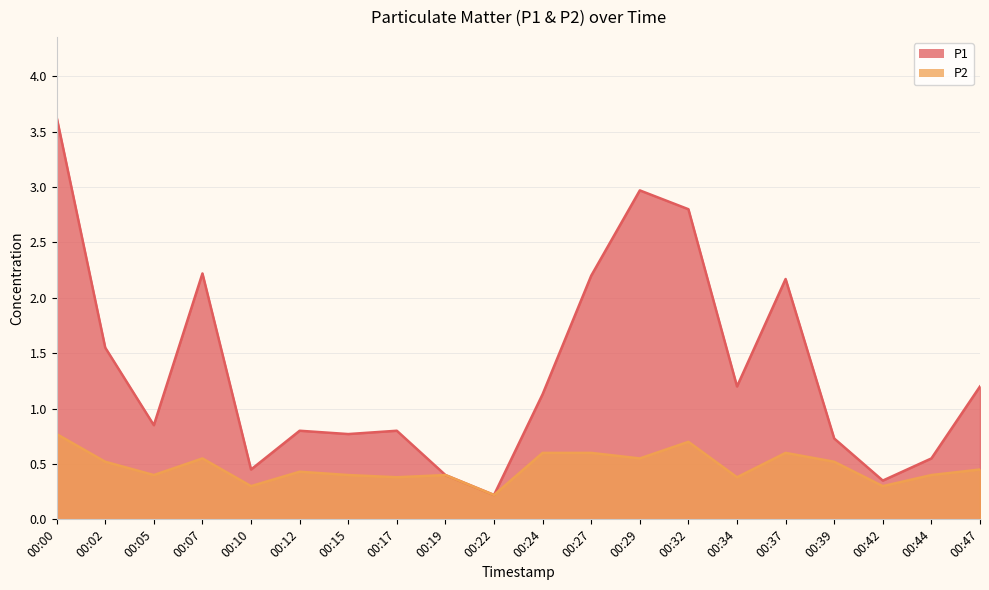

Reading left to right, transcribe all the data shown in this chart.

P1: 3.6	1.6	0.8	2.2	0.5	0.8	0.8	0.8	0.4	0.2	1.1	2.2	3.0	2.8	1.2	2.2	0.7	0.3	0.6	1.2
P2: 0.8	0.5	0.4	0.6	0.3	0.4	0.4	0.4	0.4	0.2	0.6	0.6	0.6	0.7	0.4	0.6	0.5	0.3	0.4	0.5